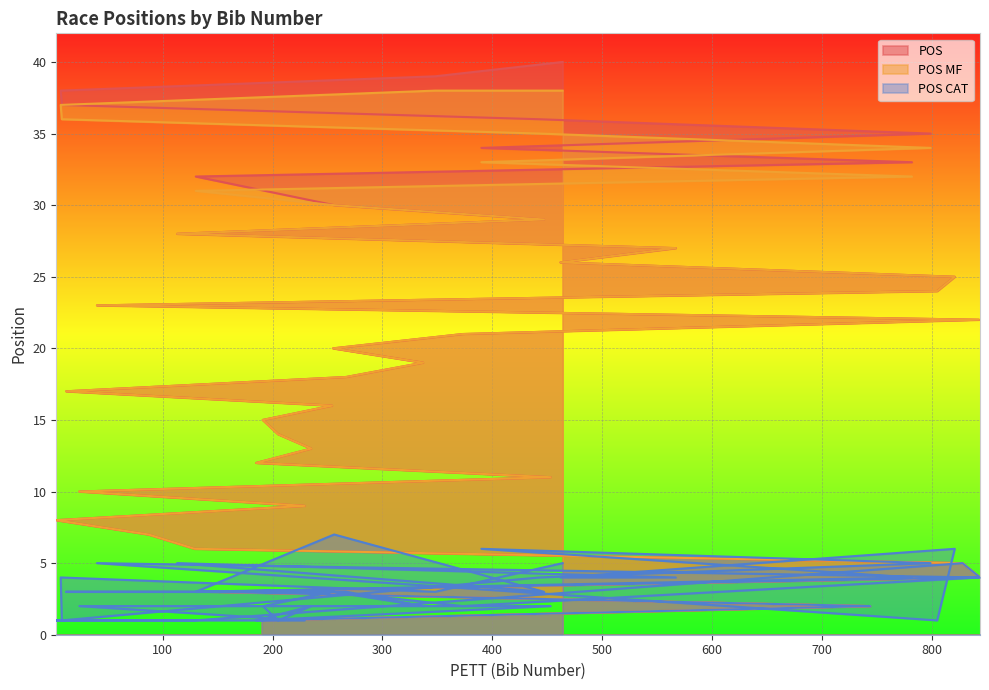

What value does the POS MF series have at 113, to the nearest 5?

30